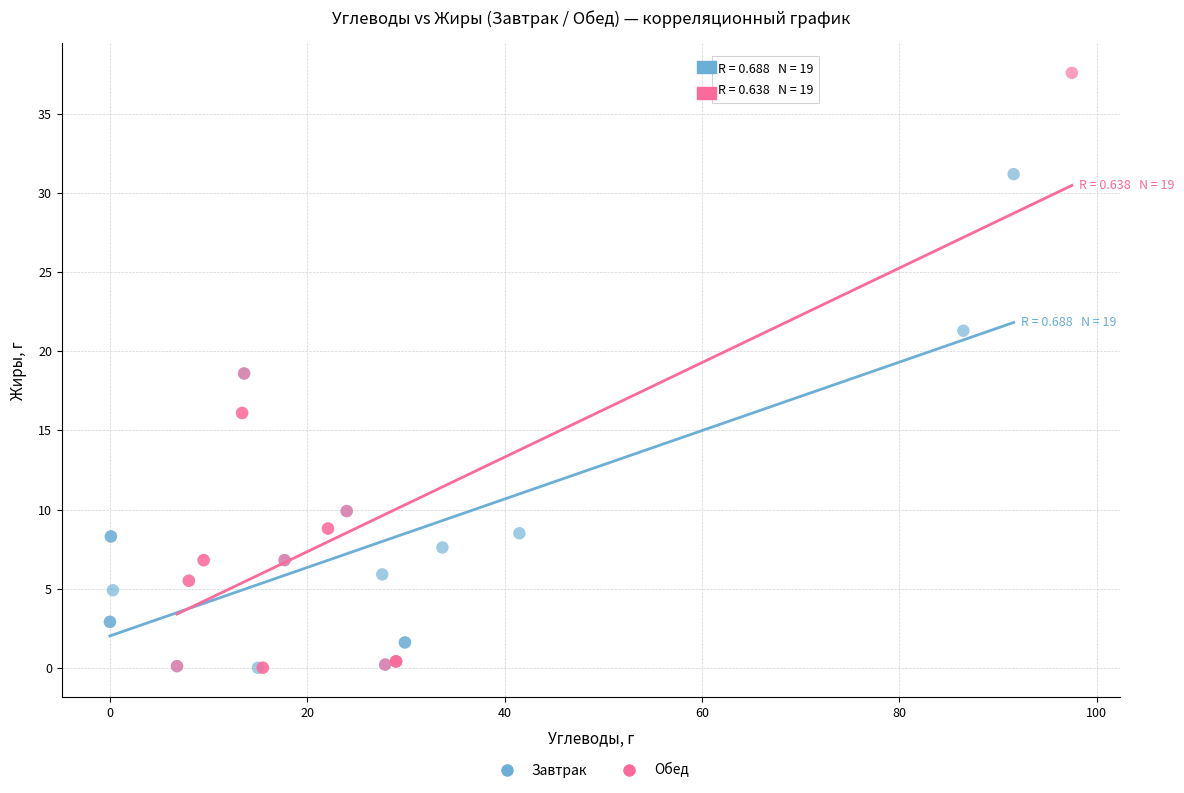

Which series contains the highest Y value?

Обед